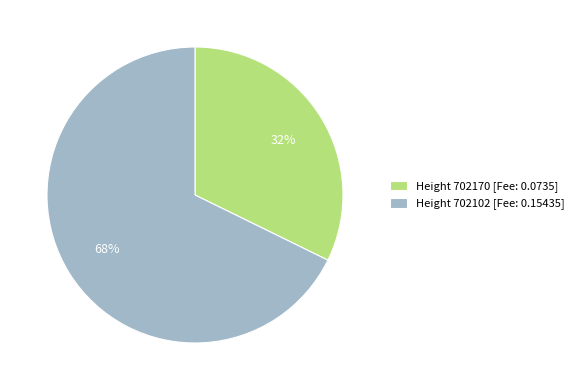

Count the number of slices in the pie.

2